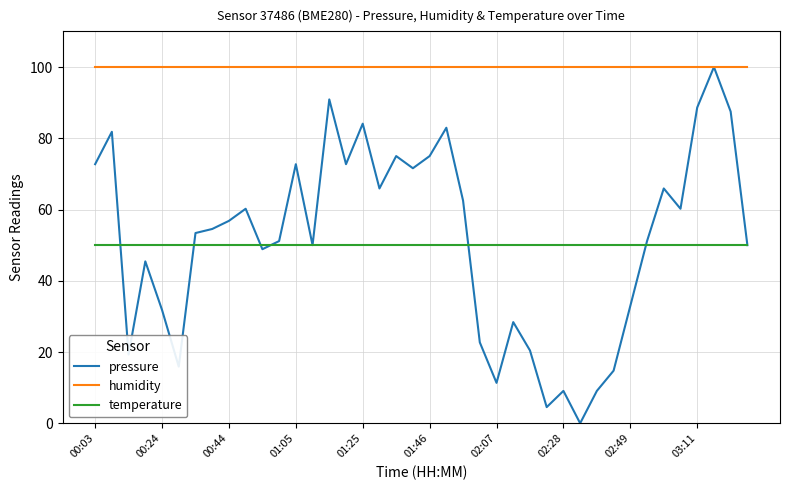

Which series has the largest range (max minus min)?

pressure